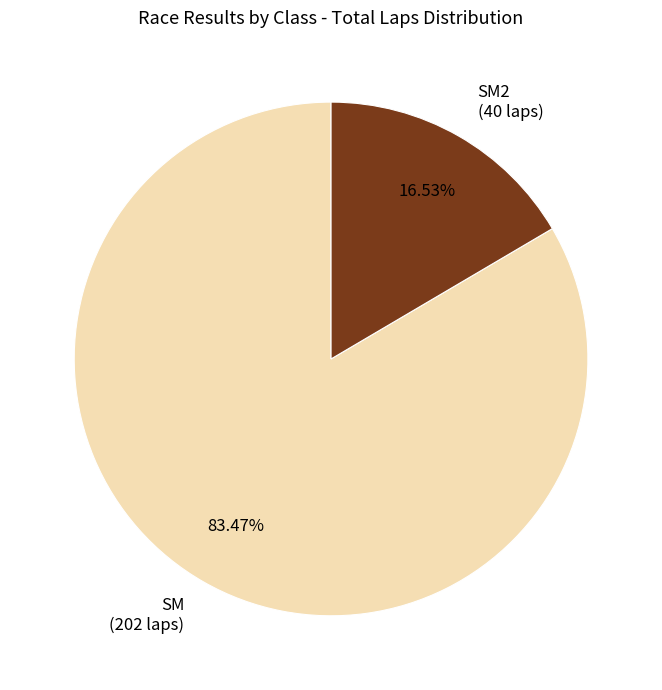

Is the sum of SM2 (40 laps) and SM (202 laps) greater than half?

Yes